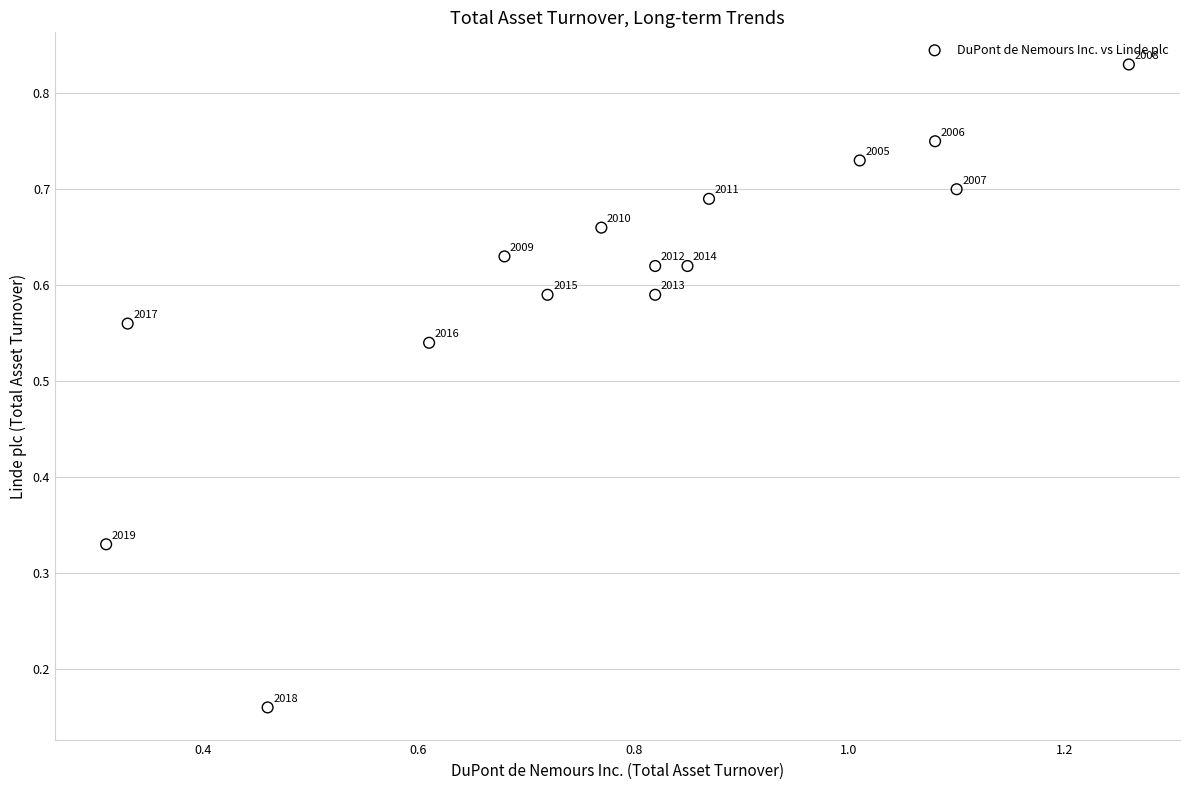

What is the range of X values (max minus min)?

0.9